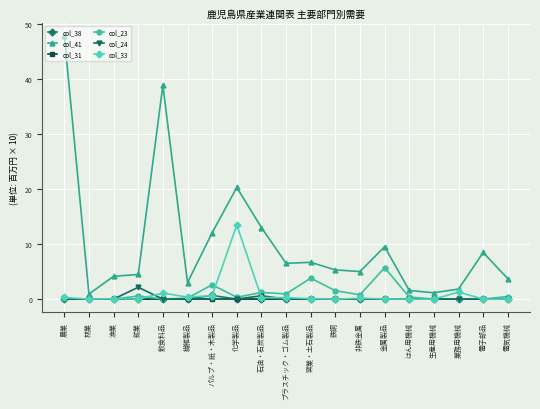

At which category is the sum across all series the highest?

農業